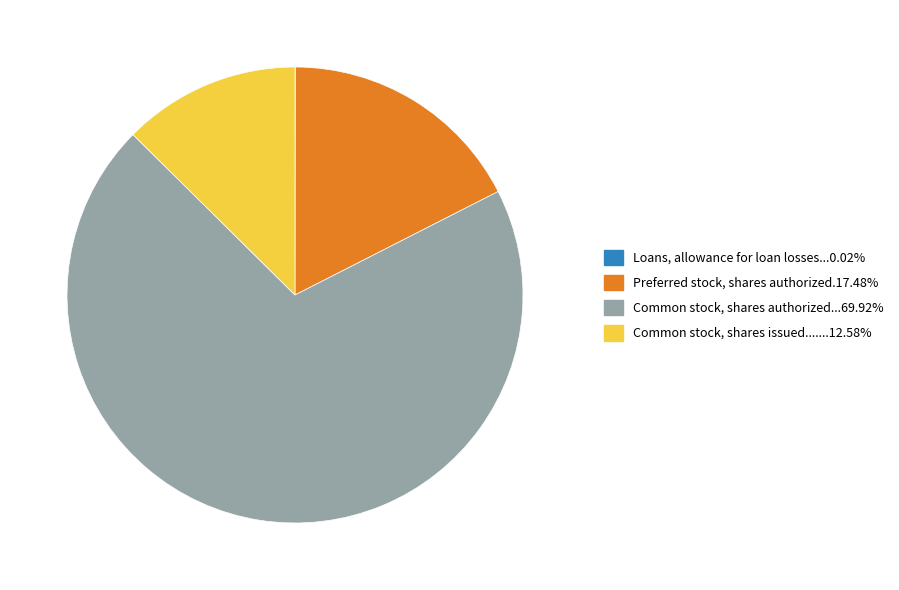

Does any single category account for the majority?

Yes